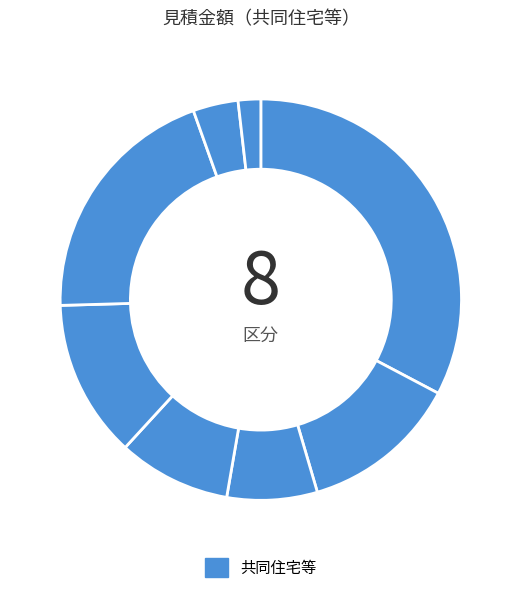

Count the number of slices in the pie.

8